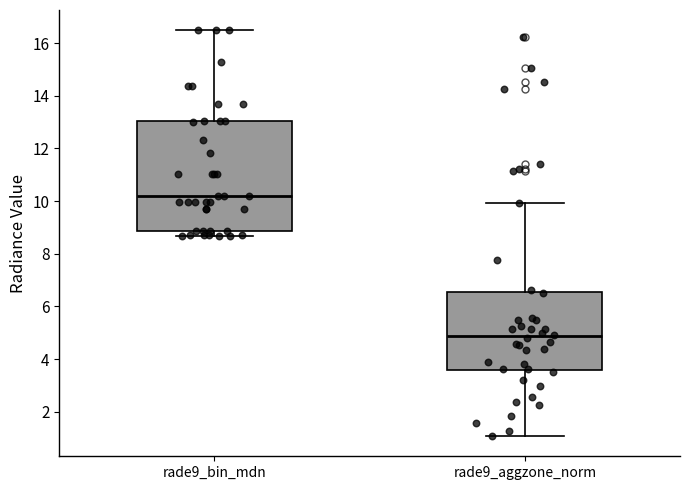

Where does the median line of the box for rade9_bin_mdn sit on the y-axis? The values are not printed on the chart, so give them approximately, as read against the axis.

10.2